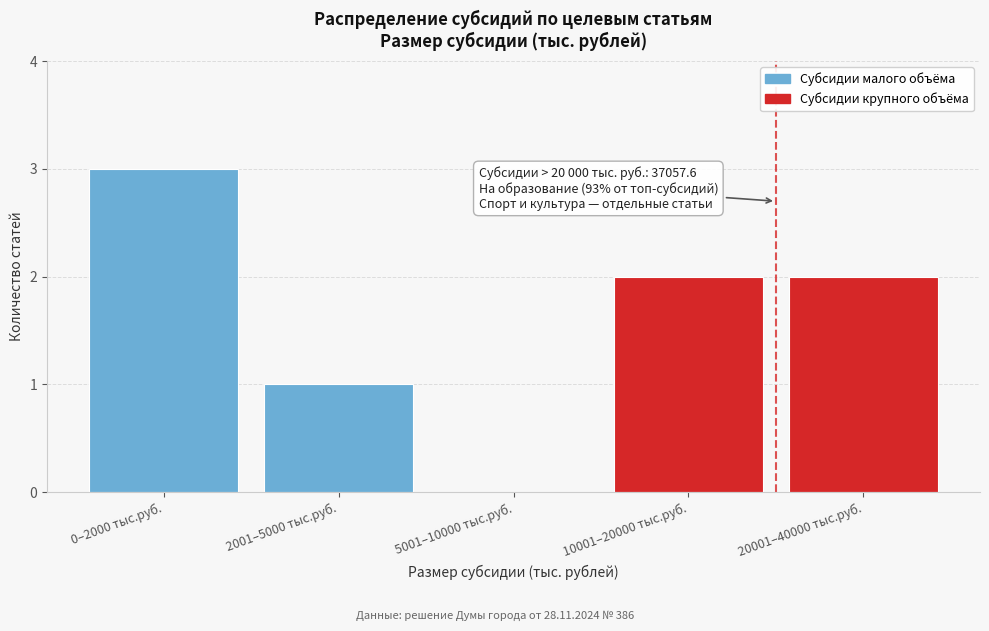

Reading right to left, what are all the values shown in this chart?

20001–40000 тыс.руб.=2	10001–20000 тыс.руб.=2	5001–10000 тыс.руб.=0	2001–5000 тыс.руб.=1	0–2000 тыс.руб.=3